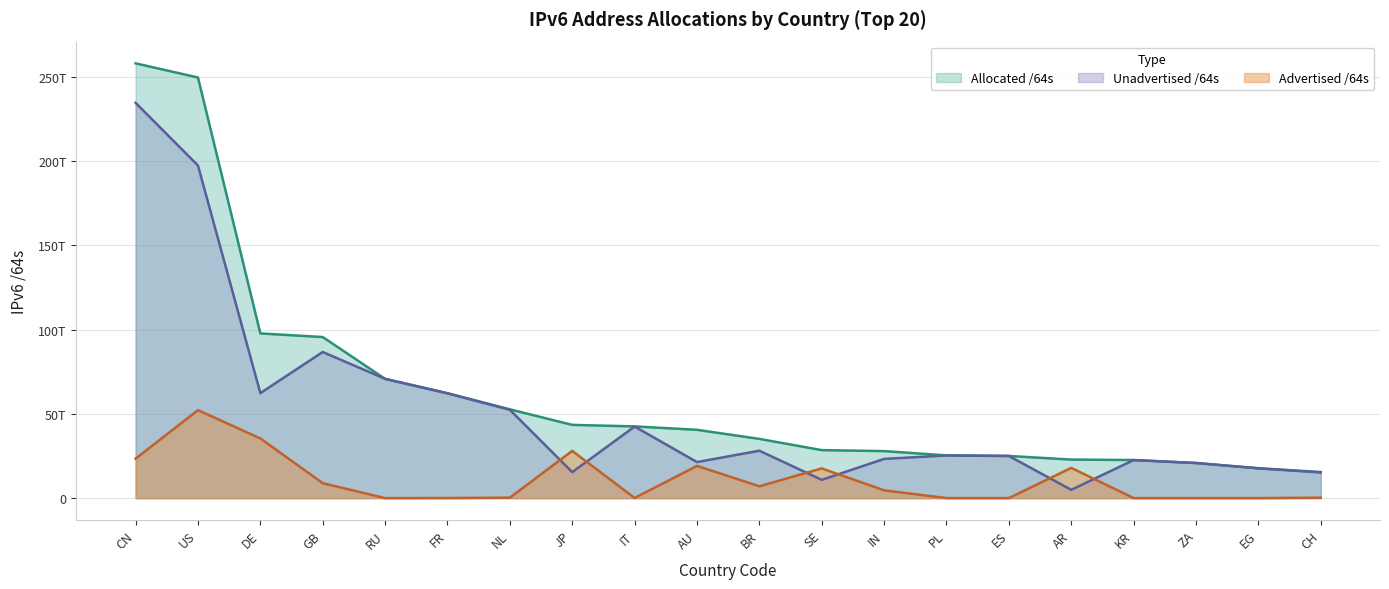

Count the number of categories in the chart.

20